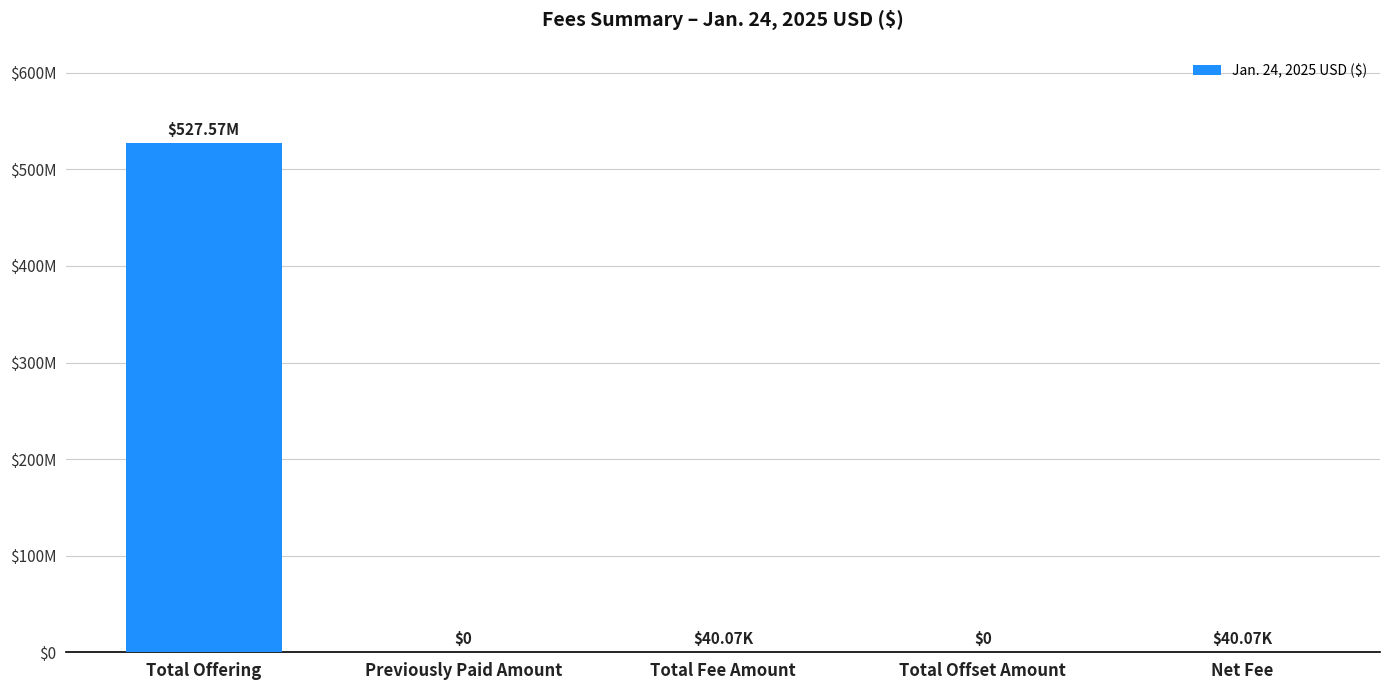

Are the bars horizontal?

No